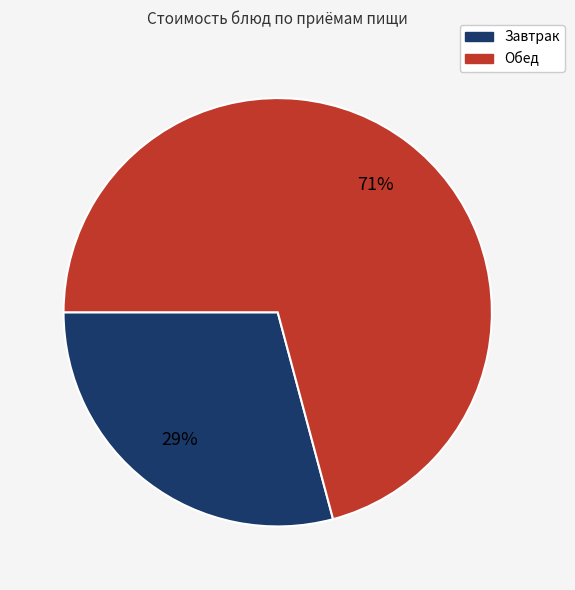

Does any single category account for the majority?

Yes